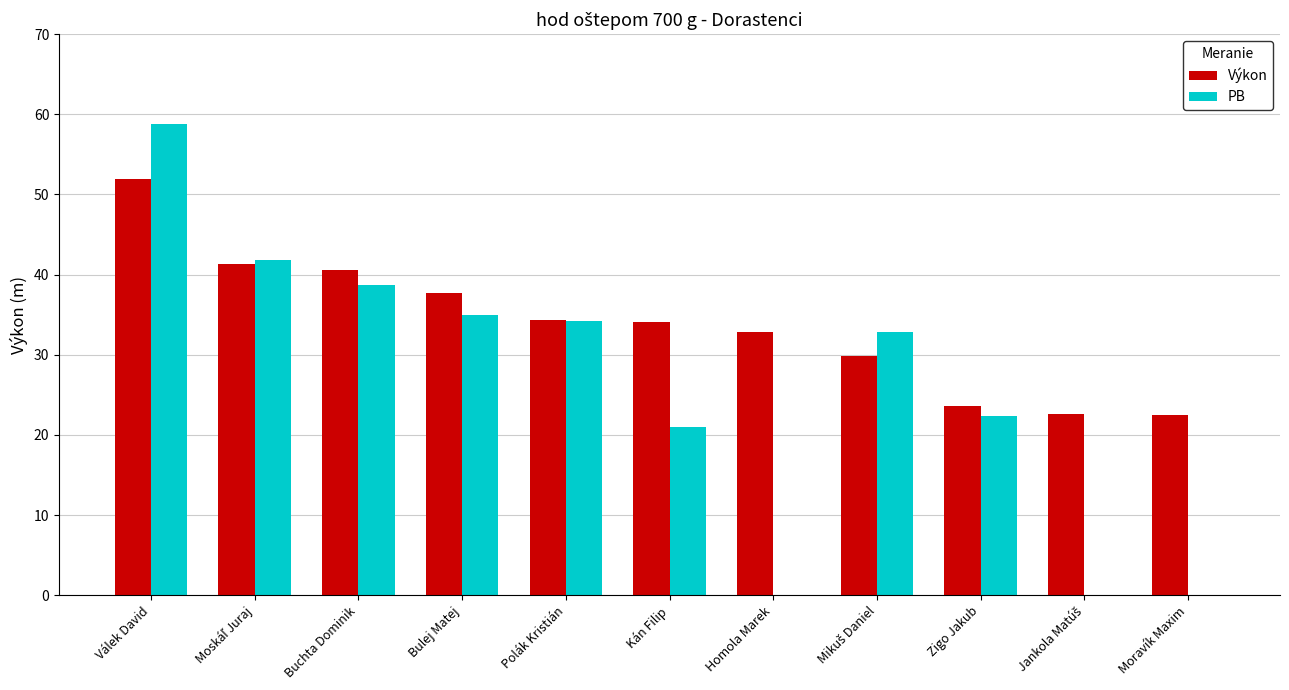

Which series has the largest total across all categories?

Výkon